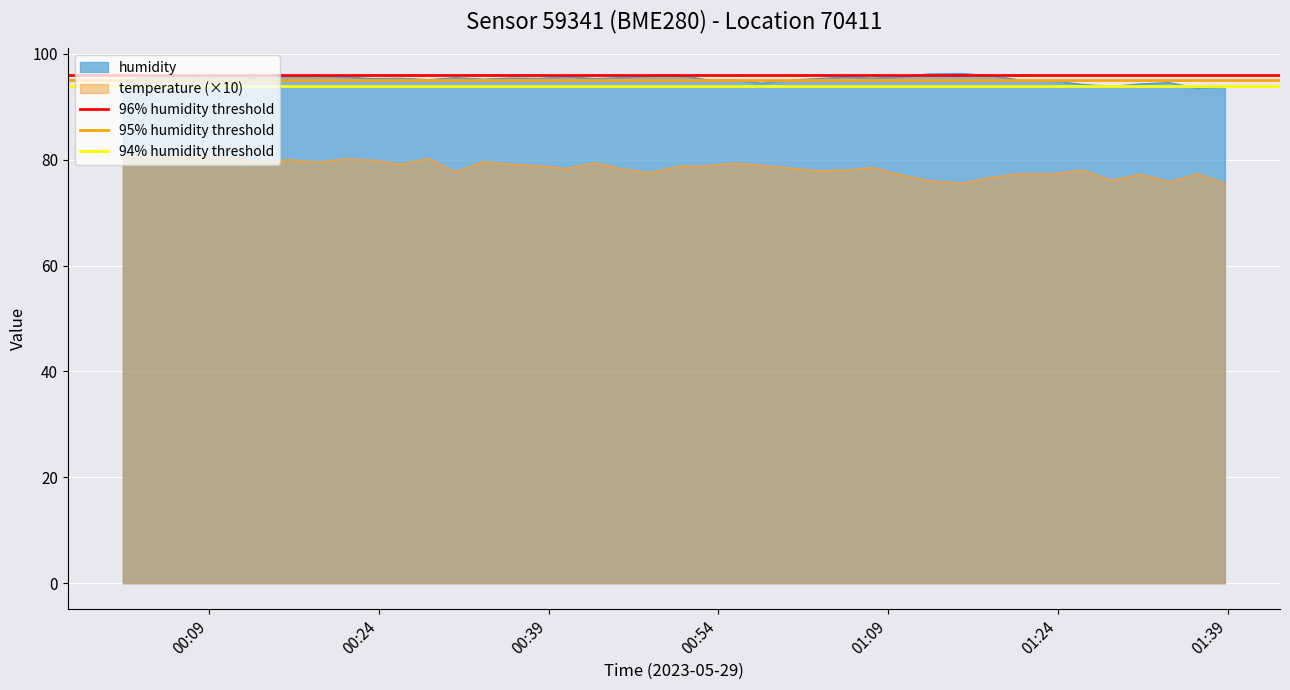

What is the value of the 95% humidity threshold point at the 2nd from the left?

95